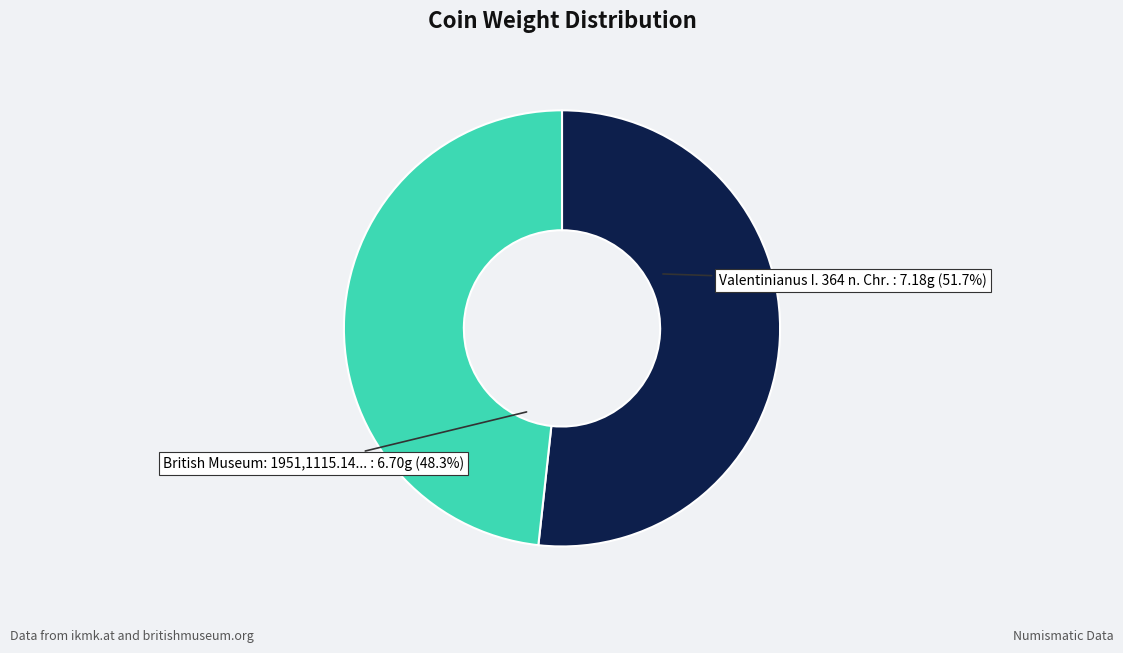

Does any single category account for the majority?

Yes